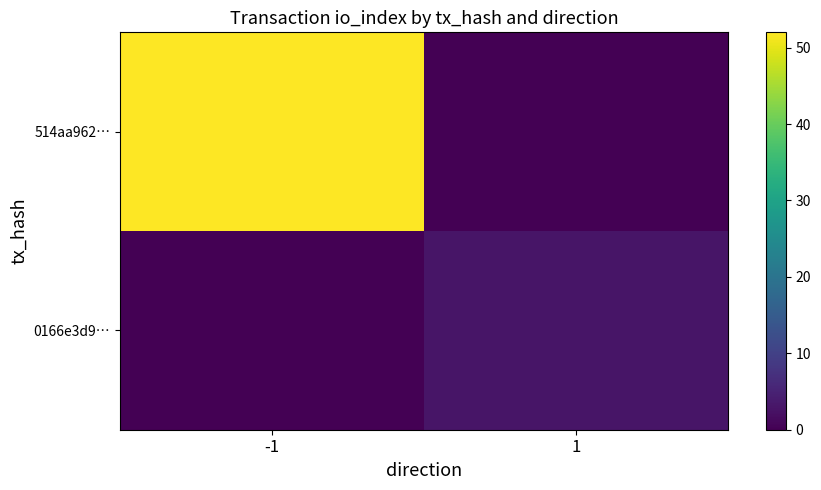

Which label corresponds to the largest value in the chart?

-1